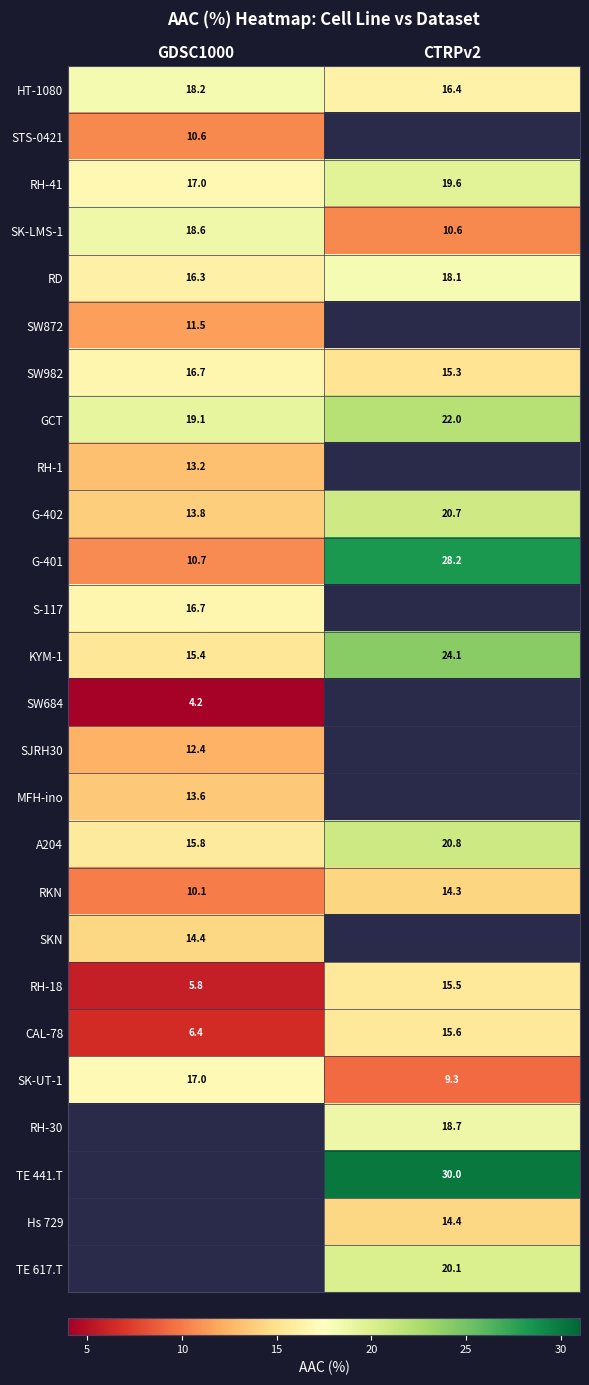

What value does the RKN series have at GDSC1000?

10.1